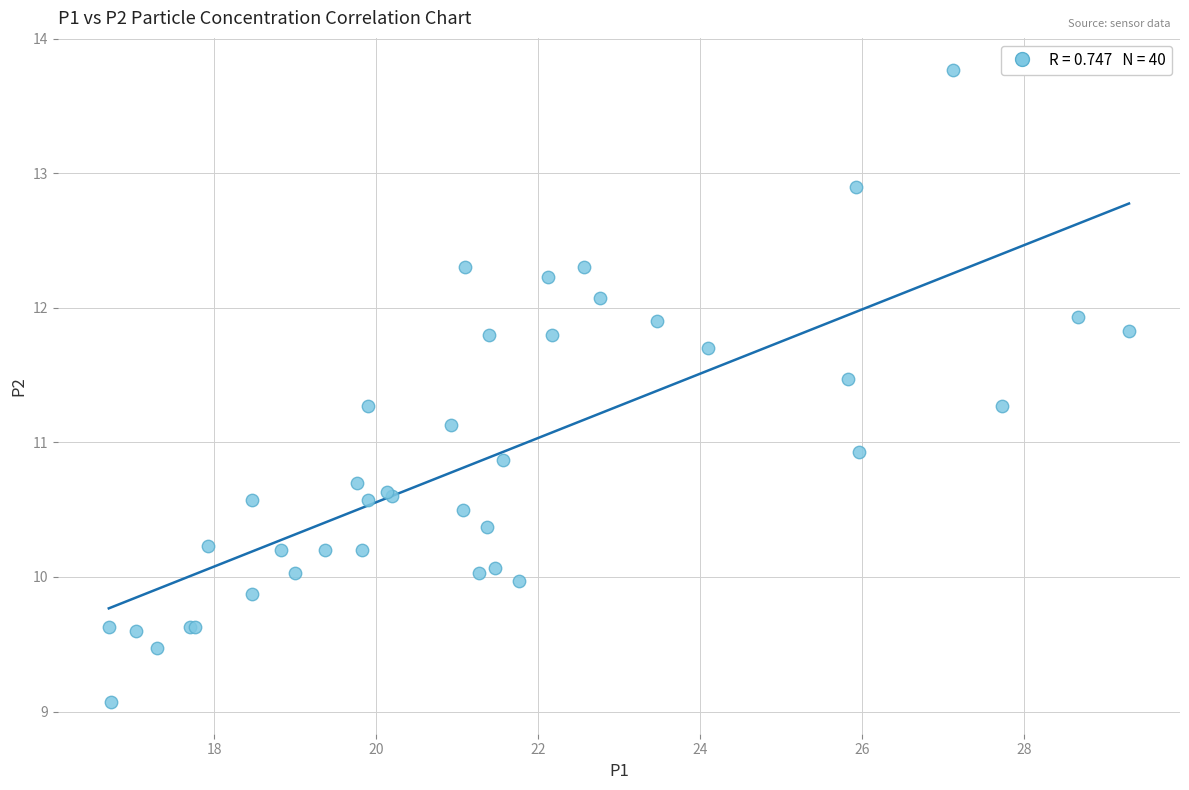

What Y value in the scatter plot is closest to 11?

10.9